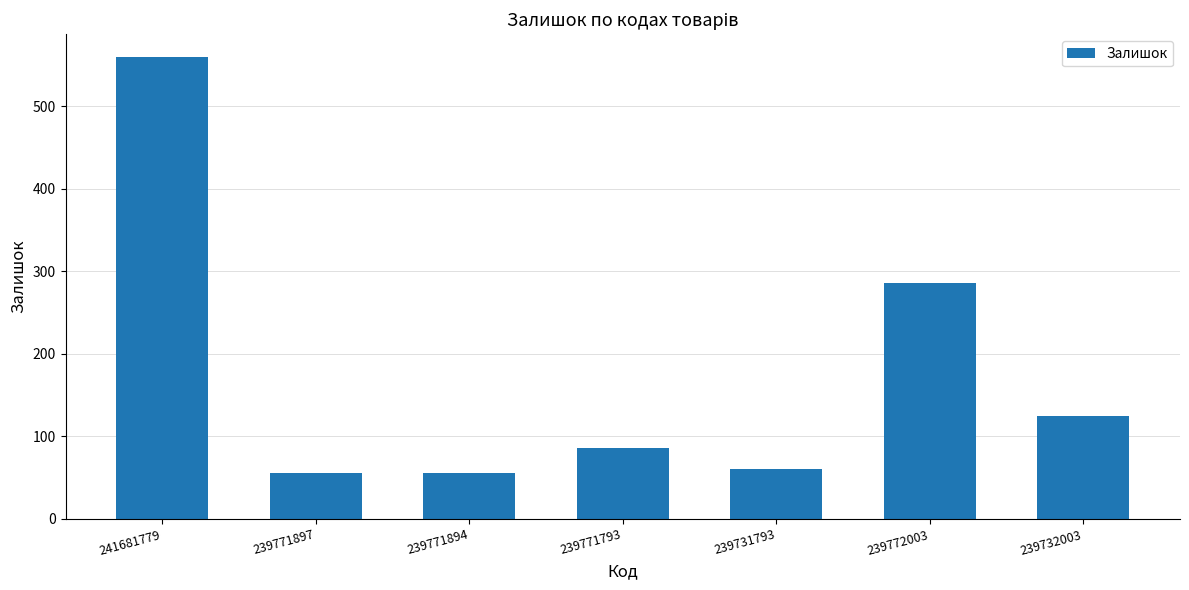

What is the change in value from 239771897 to 239731793?

+5